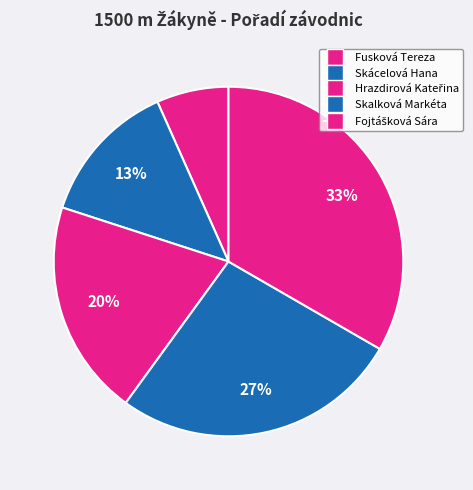

True or false: Hrazdirová Kateřina accounts for 10% of the total.

False